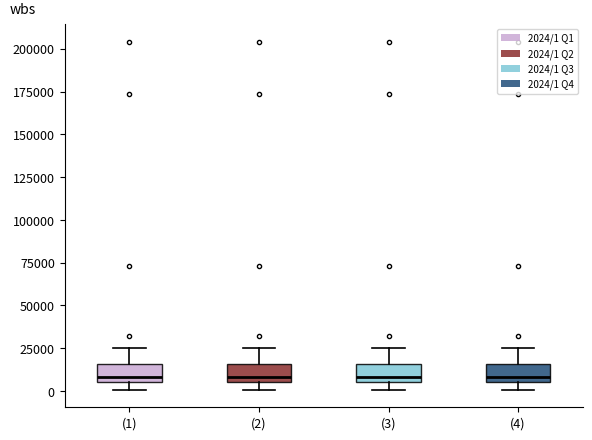

Where is the upper edge of the box for (3) on the y-axis? The values are not printed on the chart, so give them approximately, as read against the axis.

15000